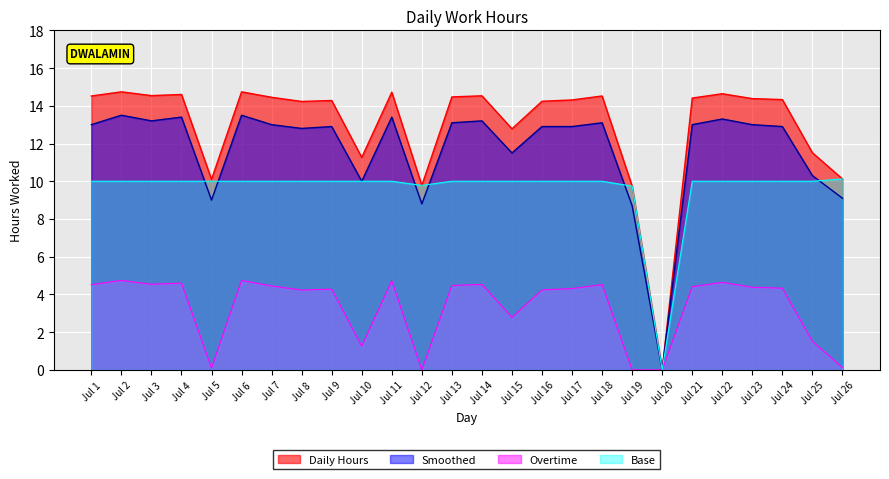

What is the highest value of the Smoothed series?

13.5